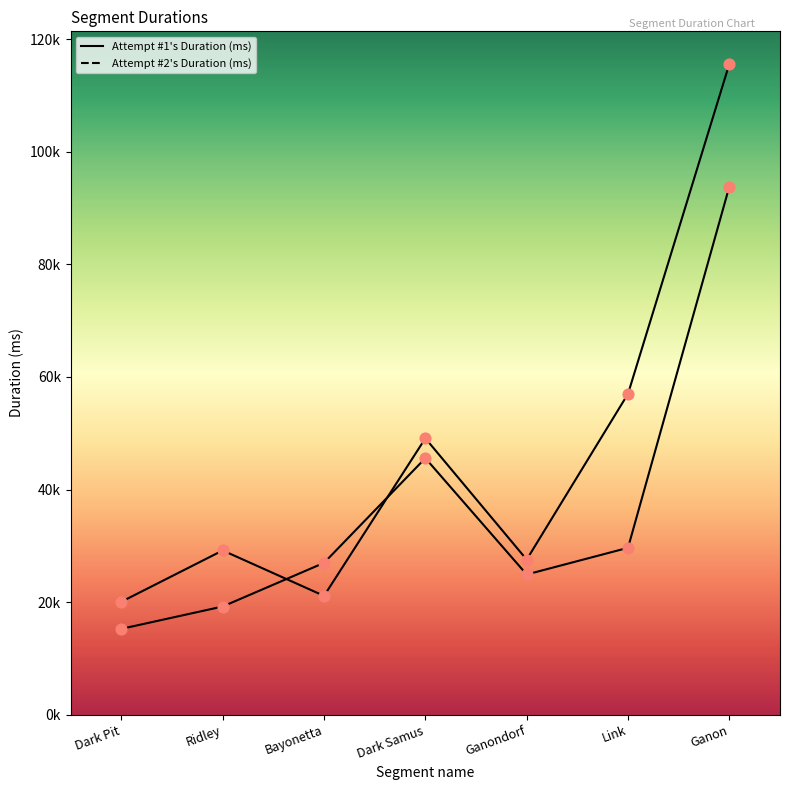

Which series contains the lowest Y value?

Attempt #2's Duration (ms)